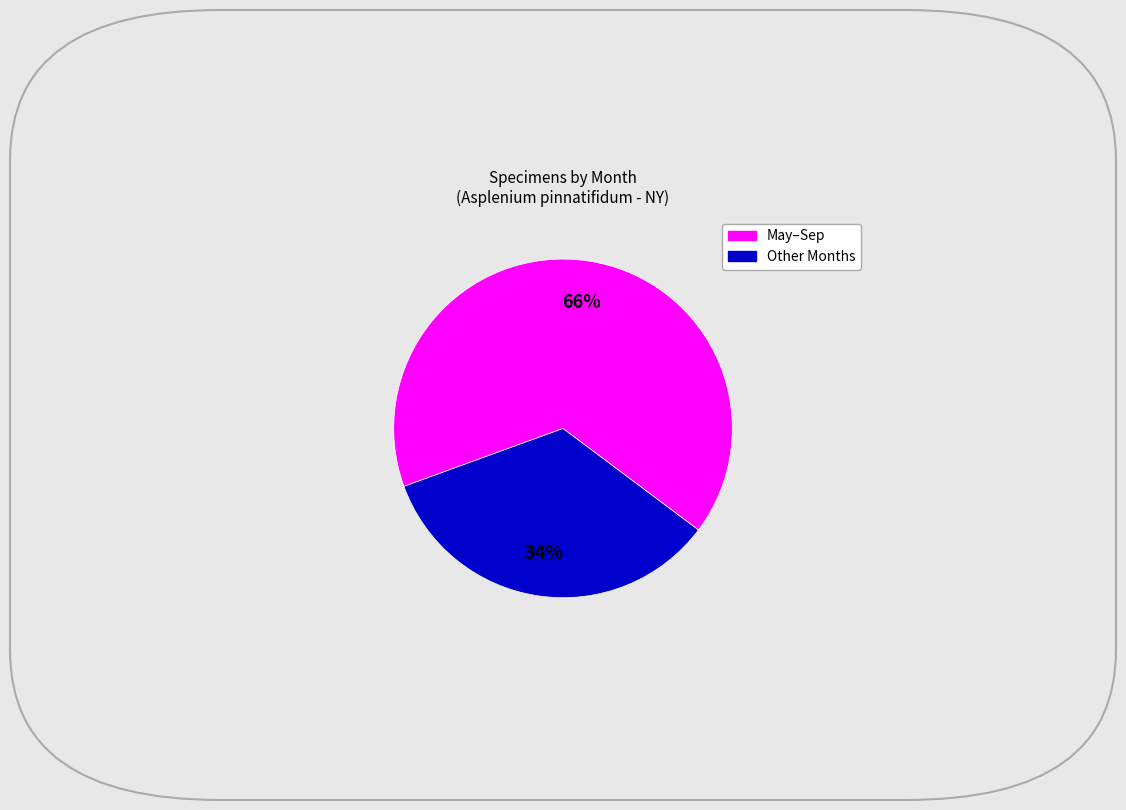

Is there any slice that represents more than half of the pie?

Yes